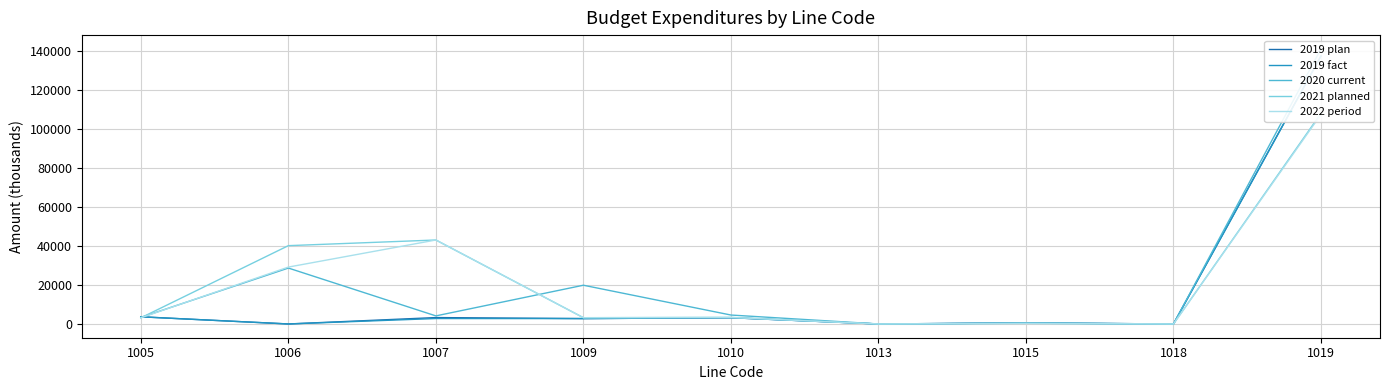

Where is the first local maximum for 2020 current?

1006